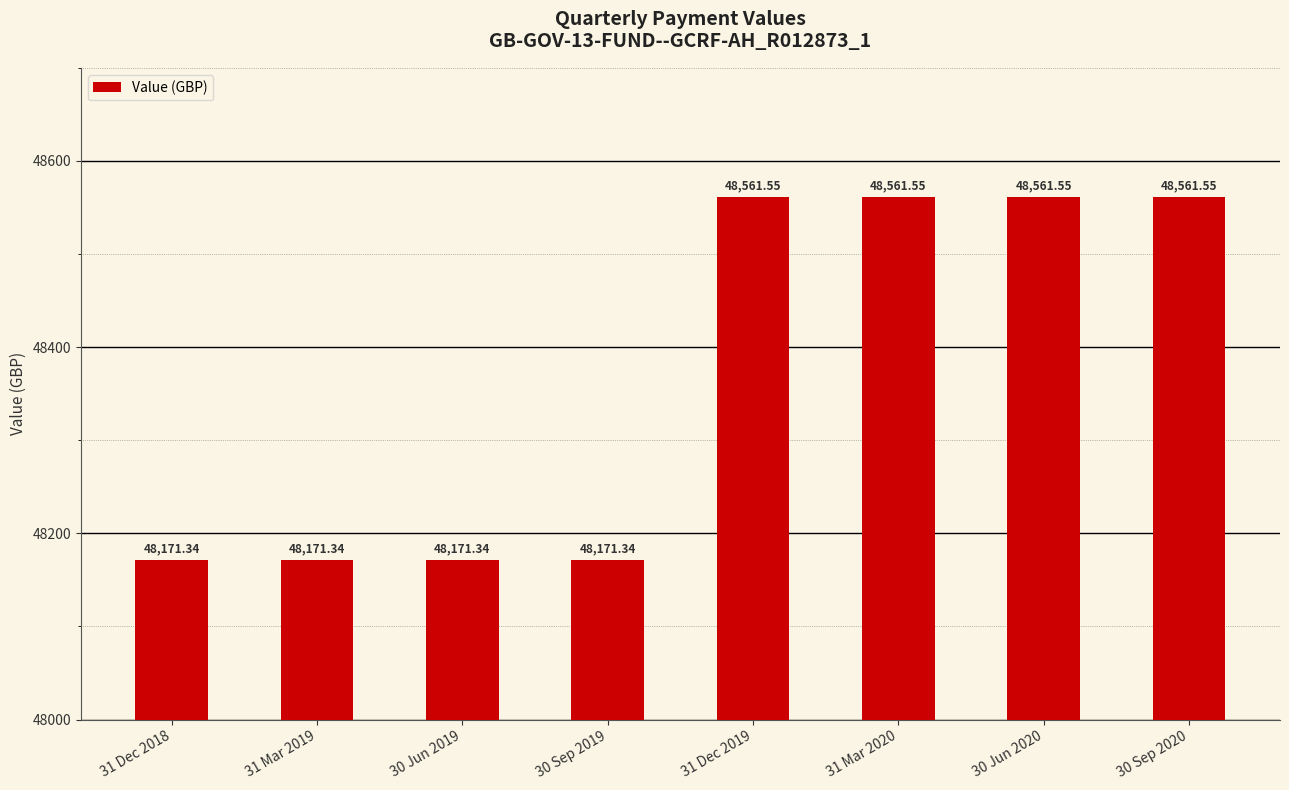

Reading left to right, list all the values displayed in this chart.

48171.3	48171.3	48171.3	48171.3	48561.6	48561.6	48561.6	48561.6